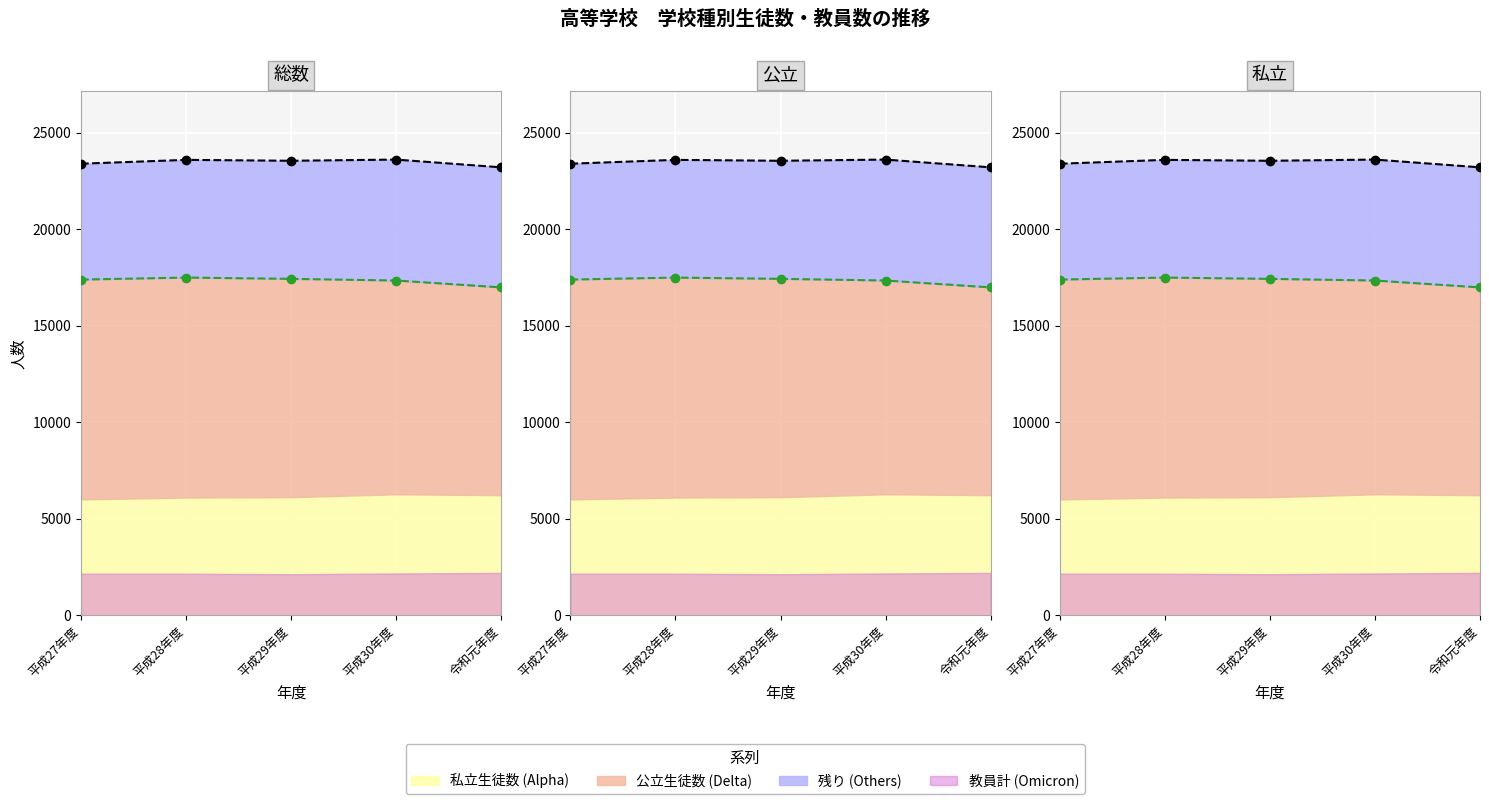

Rank the categories by 総生徒数 value from lowest to highest.

令和元年度, 平成27年度, 平成29年度, 平成28年度, 平成30年度